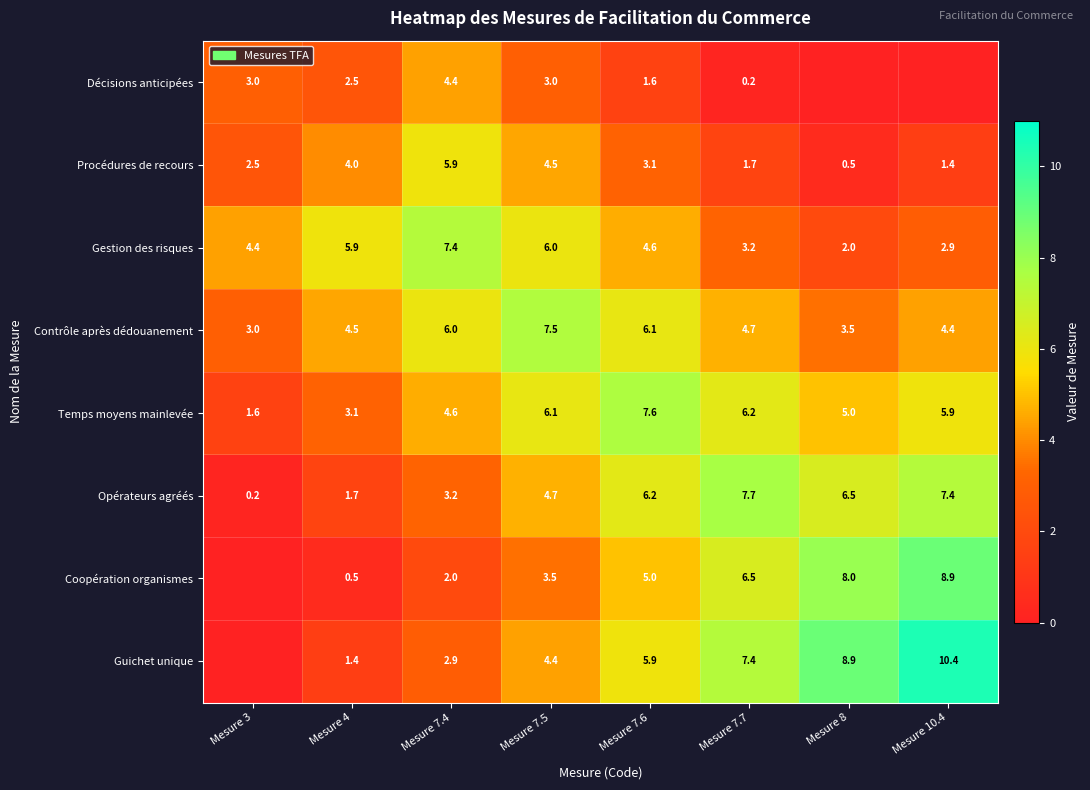

Count the number of data series in this chart.

8